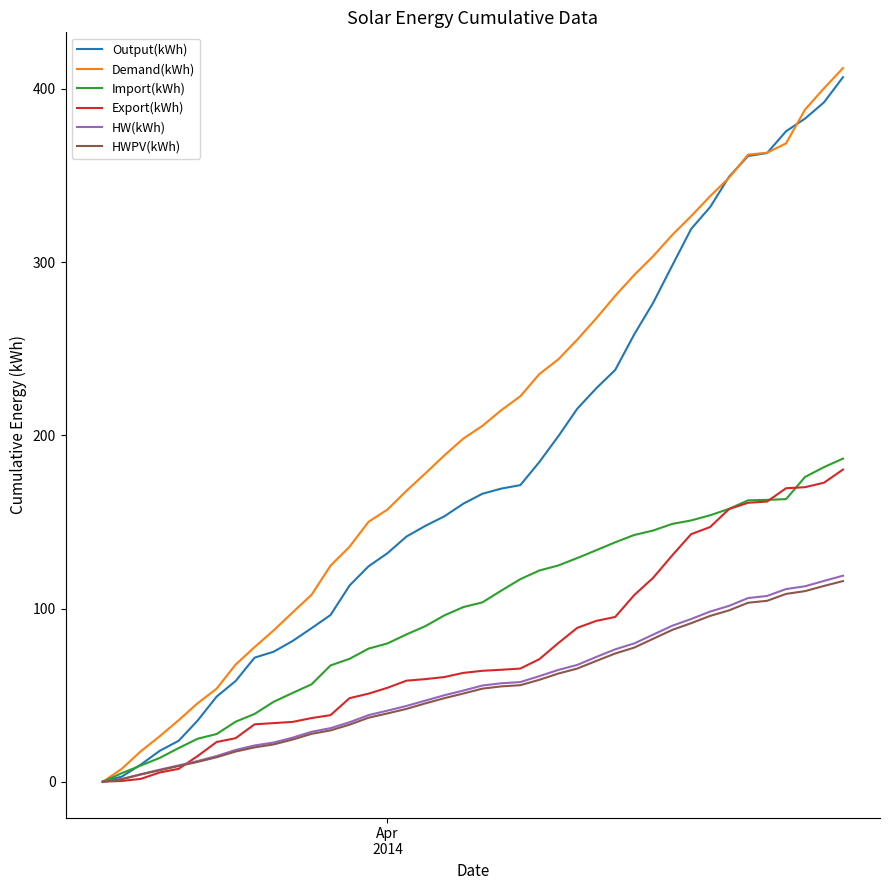

At how many categories does at least one series exceed 24?

37